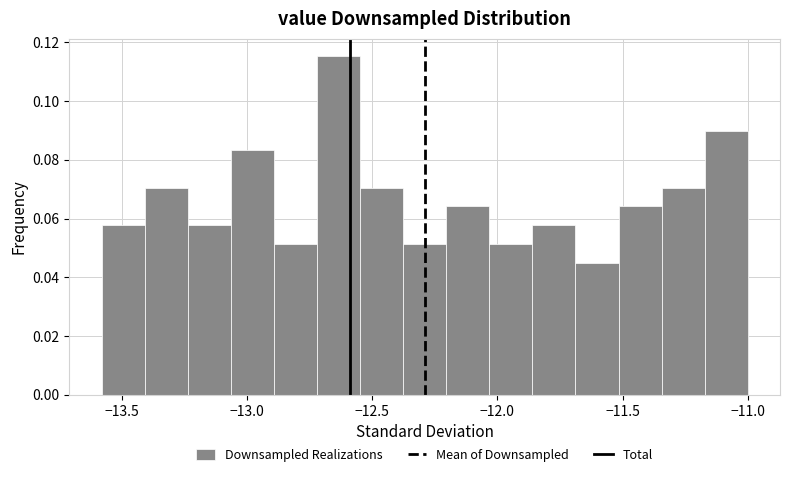

Around what value on the x-axis is the tallest bar? Give the approximate position of its centre, as read against the axis.

-12.65